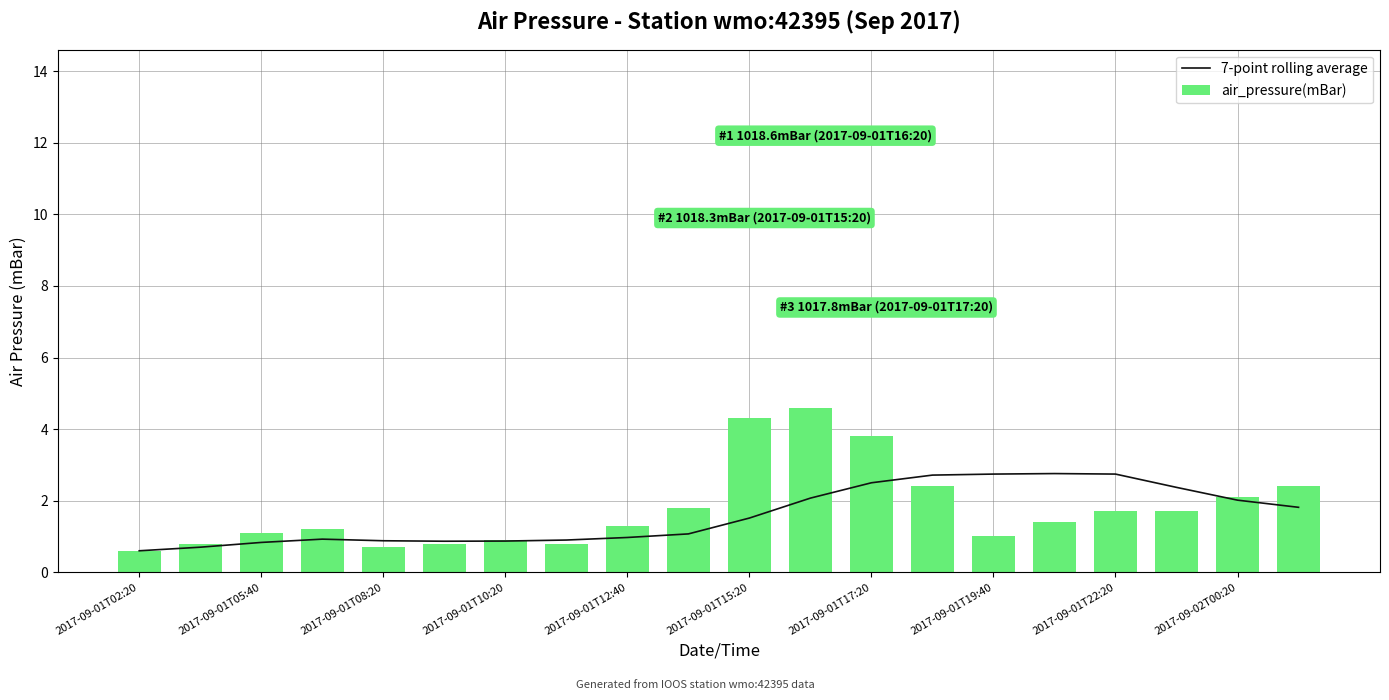

Which series has the largest total across all categories?

air_pressure(mBar)